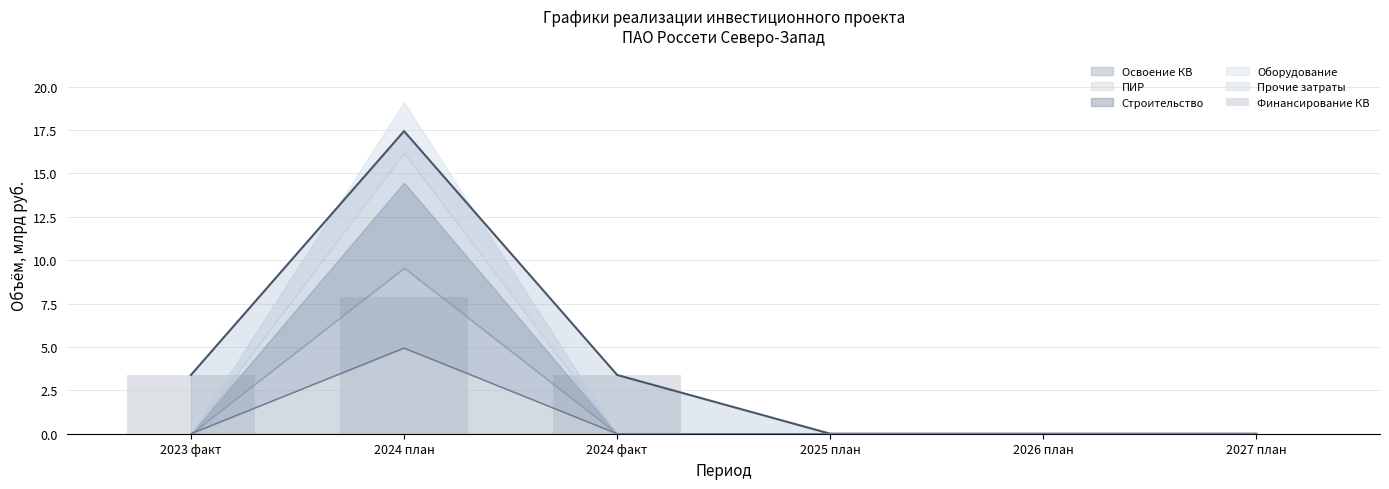

Which category has the highest value across all series?

2024 план